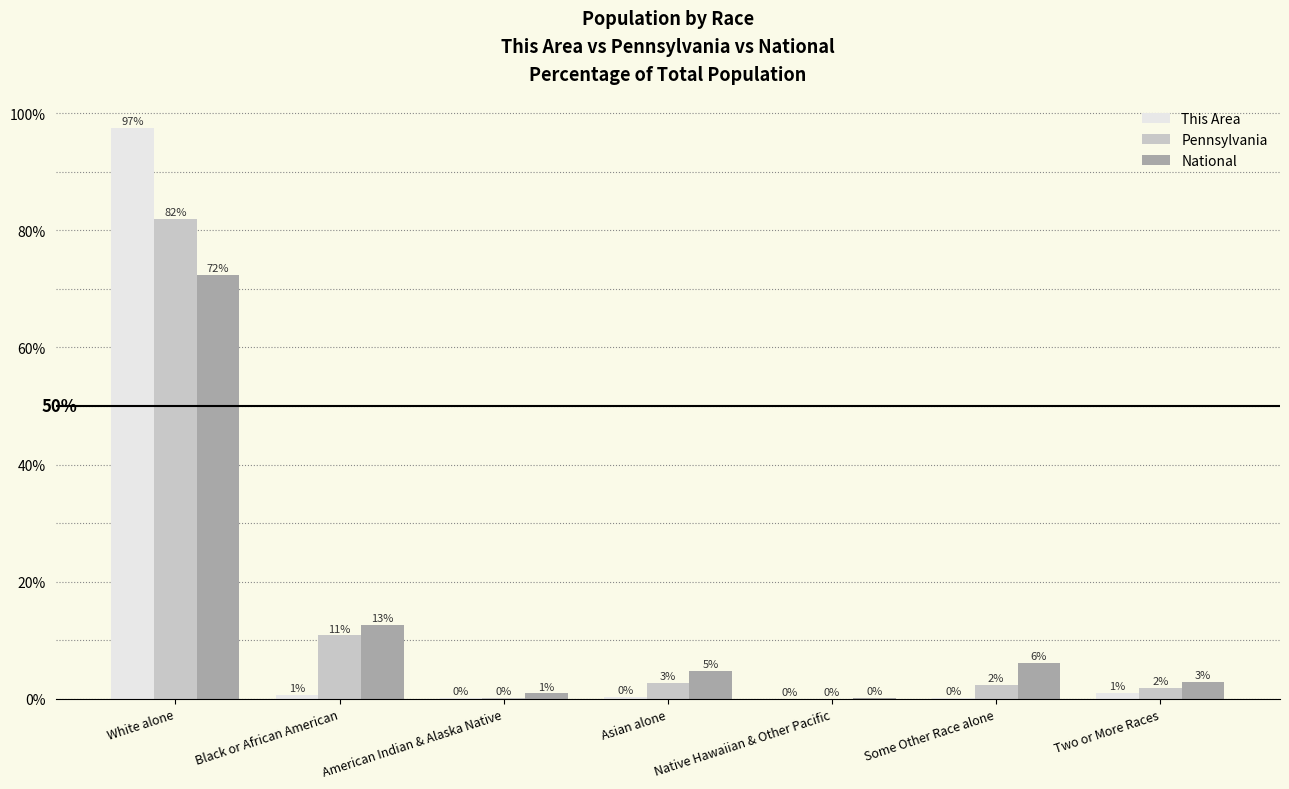

What is the sum of all Pennsylvania values?

100.0